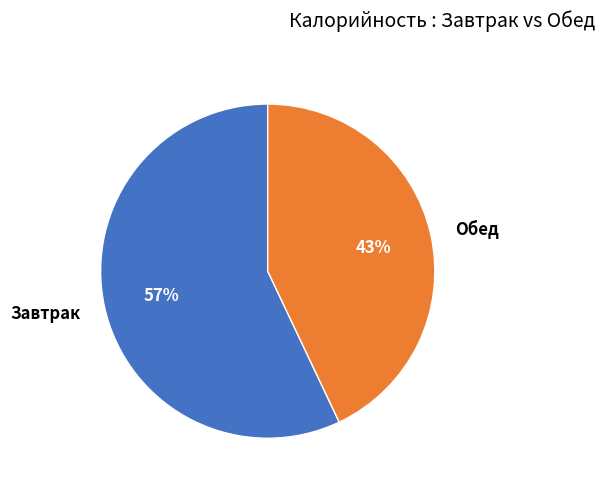

Is Обед the majority of the pie?

No